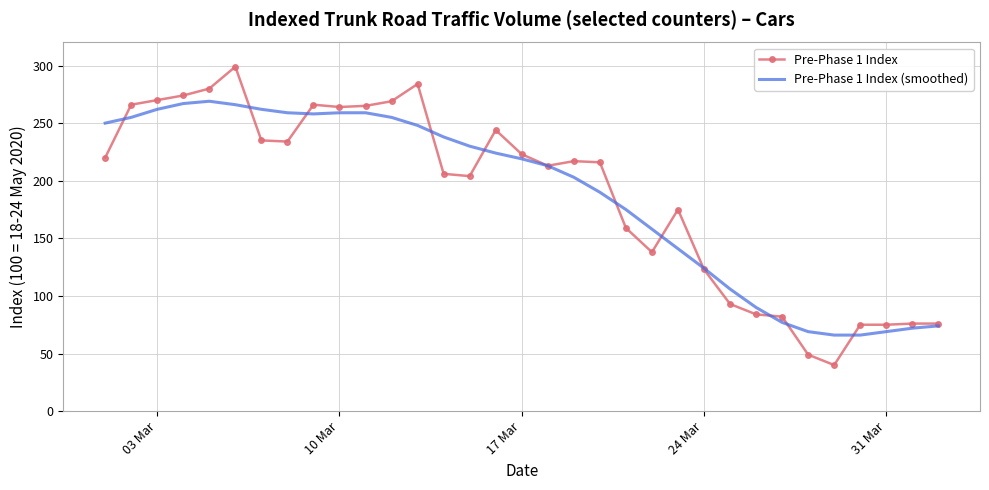

Rank the series by their maximum value, from lowest to highest.

Pre-Phase 1 Index (smoothed), Pre-Phase 1 Index